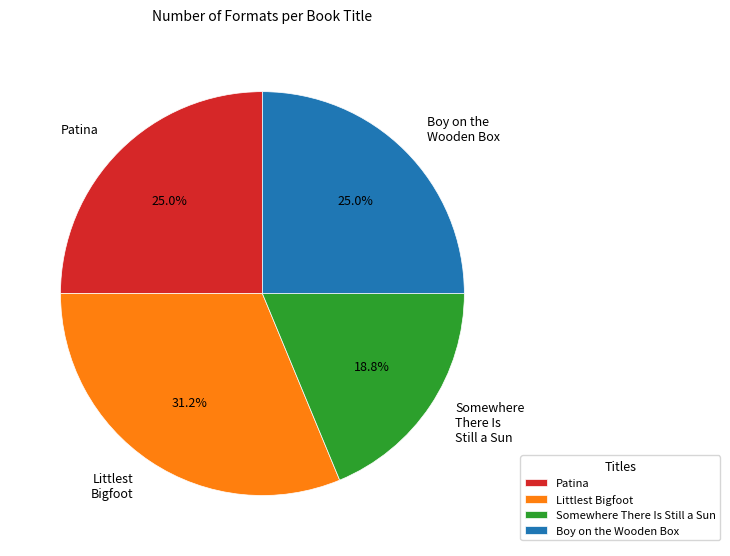

True or false: Somewhere There Is Still a Sun accounts for 5% of the total.

False